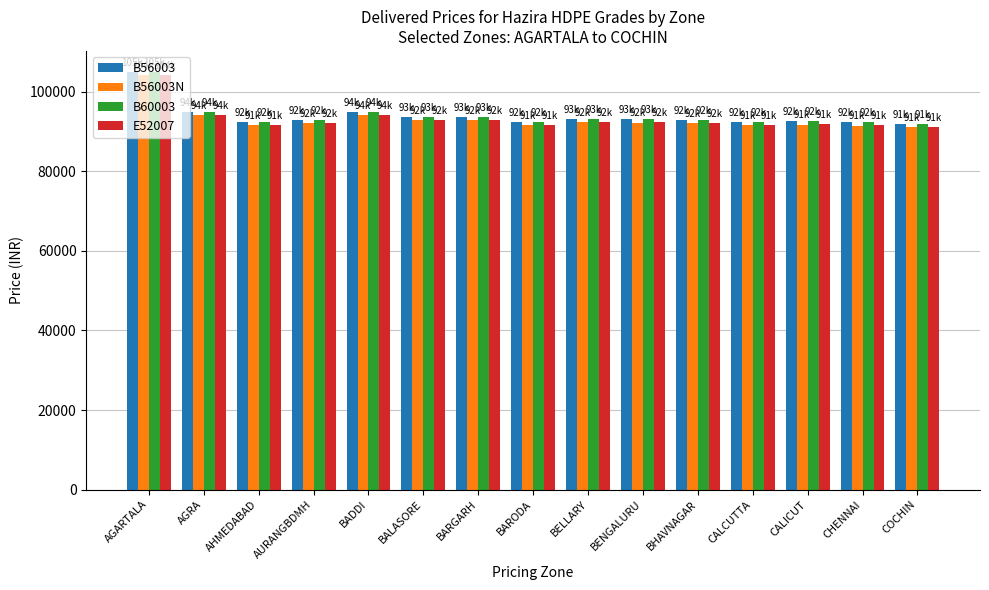

What is the sum of all B56003 values?

1408211